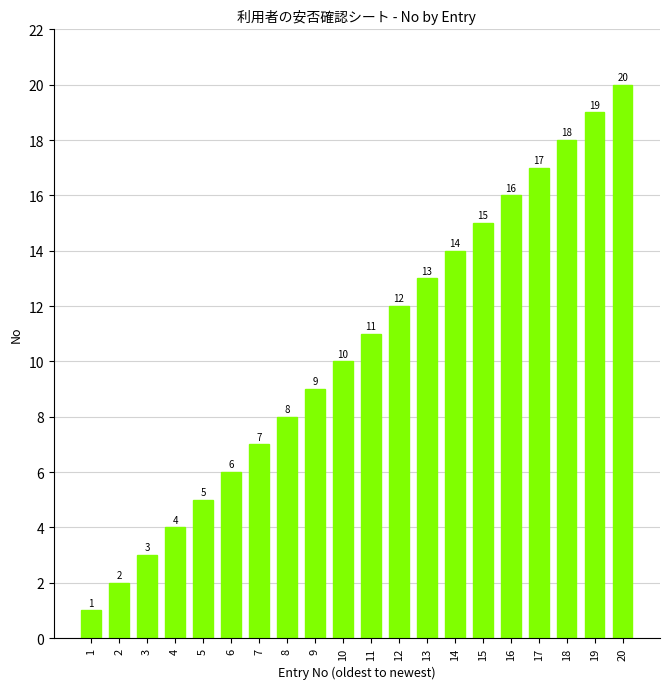

What is the change in value from 5 to 15?

+10